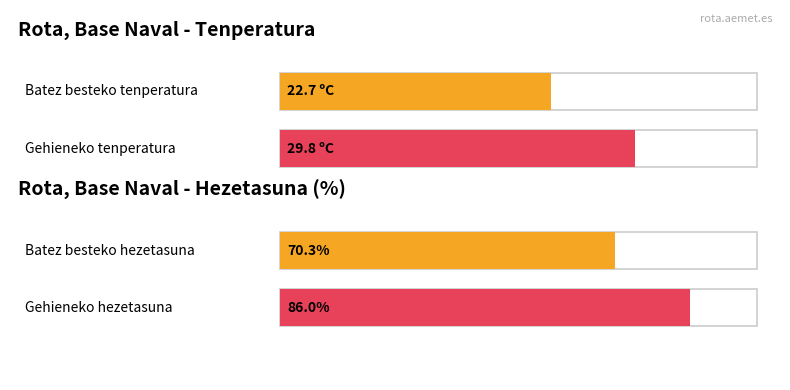

Rank the series by their maximum value, from highest to lowest.

Hezetasuna (%), Tenperatura (ºC)